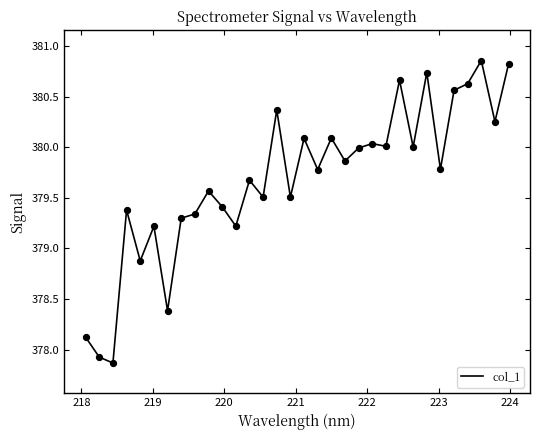

What is the minimum value shown in the chart?

377.9